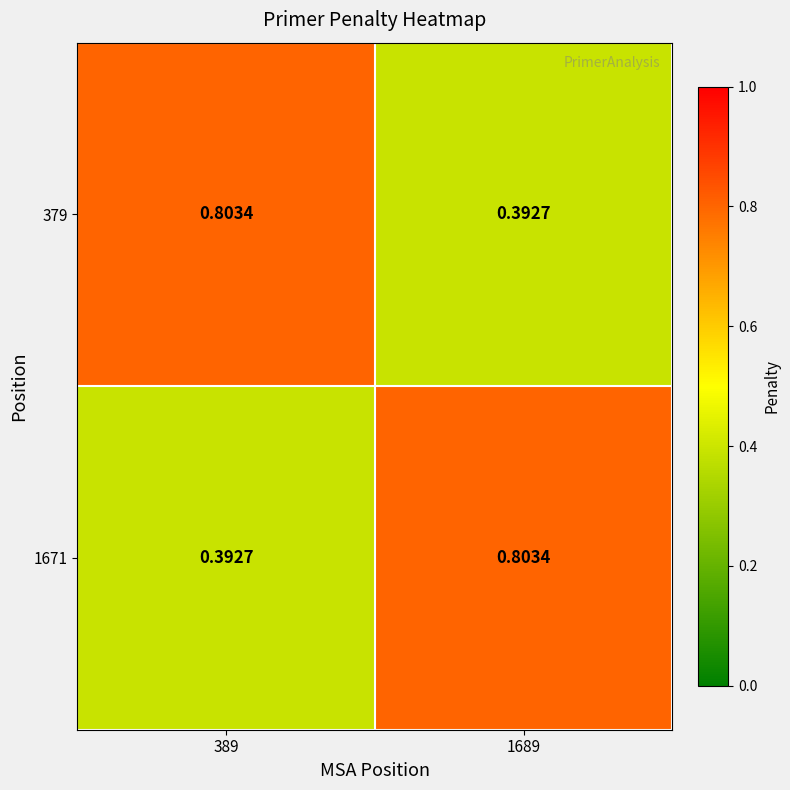

Is the value of 1671 at 389 greater than the value of 379 at 389?

No